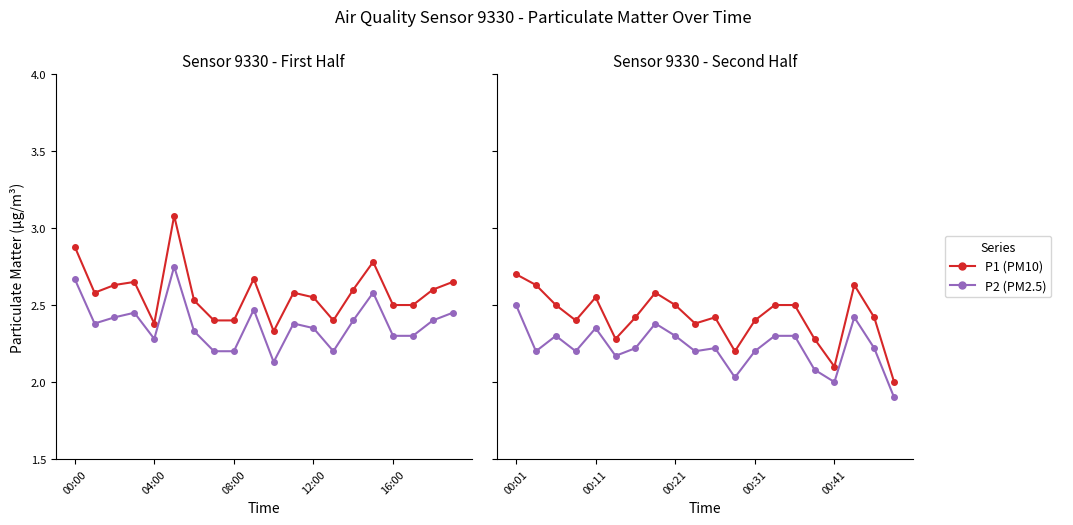

What is the difference between the maximum and second lowest values in the P1 series?

0.6